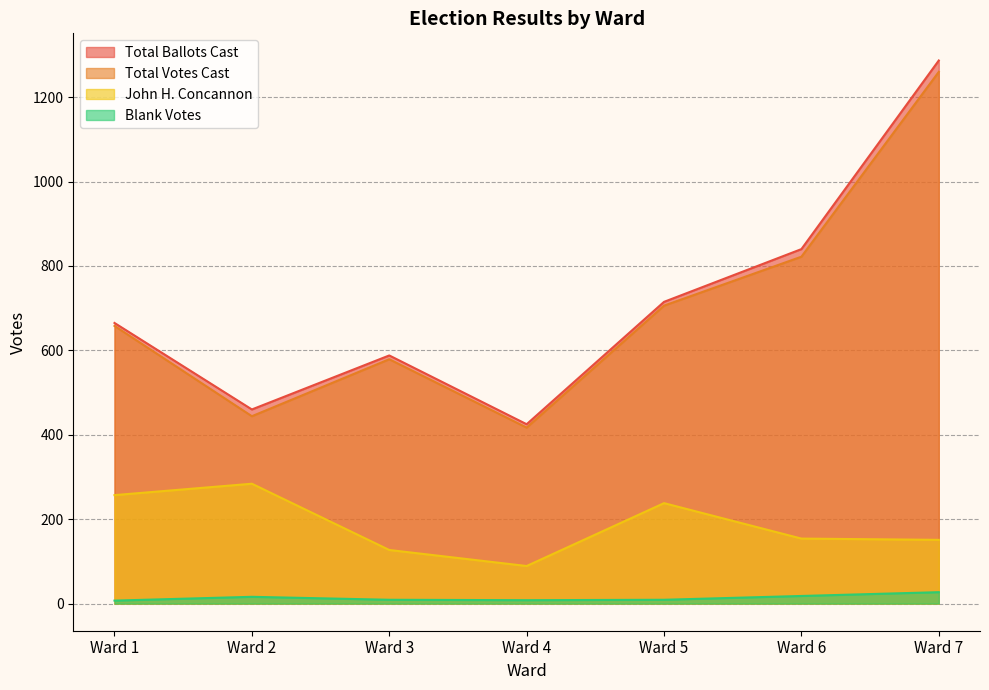

How many interior local peaks does the Blank Votes series have?

1